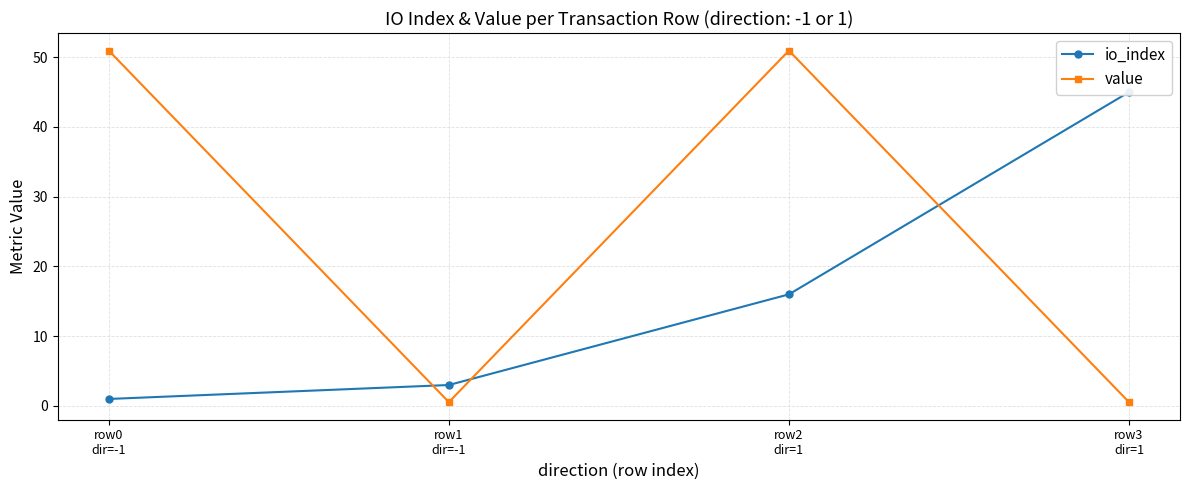

How many data points in value are less than 50?

2